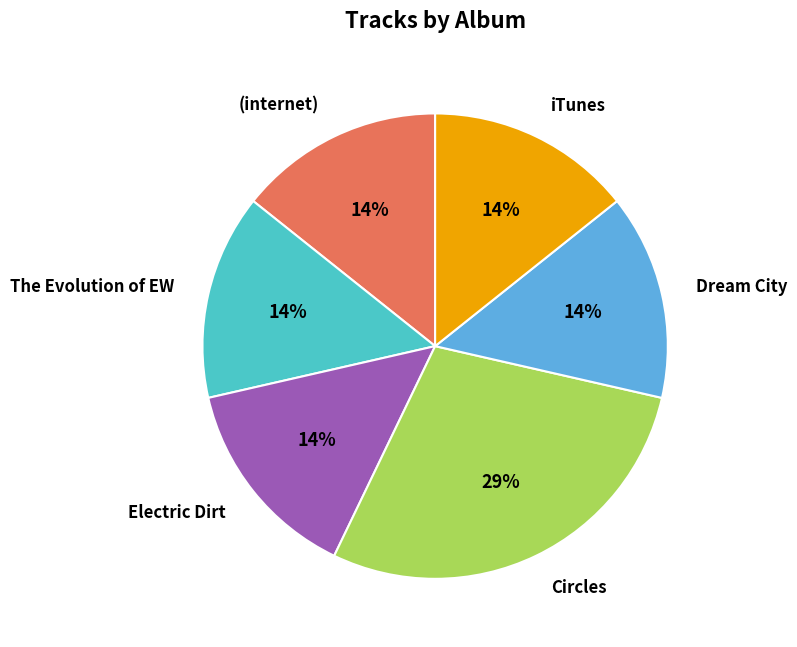

Which category has the biggest portion of the pie?

Circles